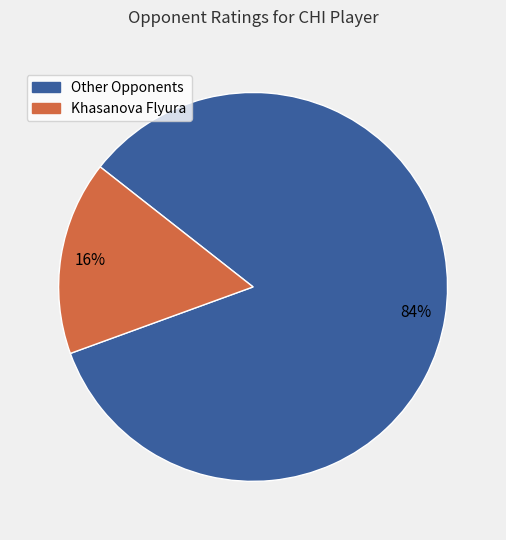

To the nearest percent, what is the difference between the largest and smallest slice percentages?

68%